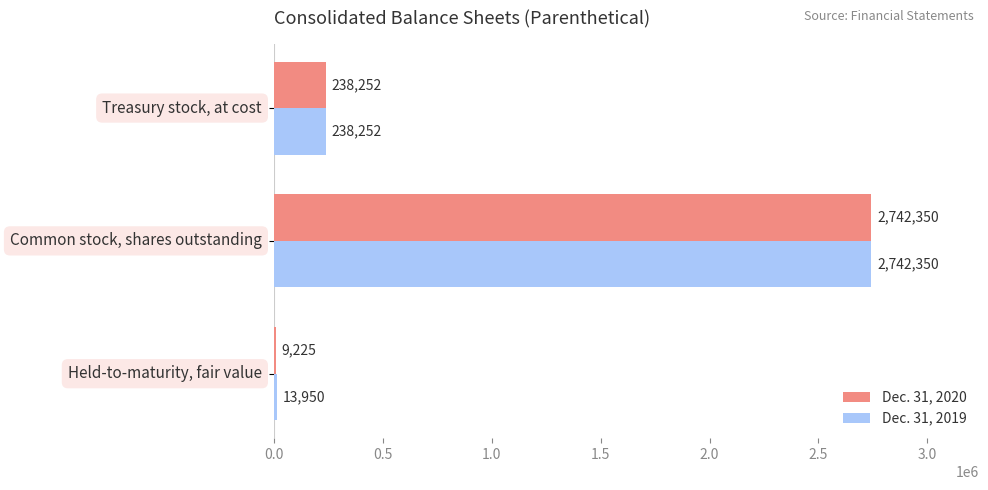

What is the sum of all Dec. 31, 2019 values?

2994552